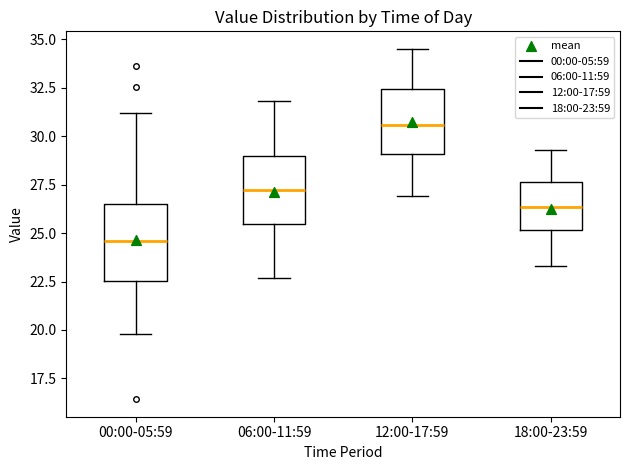

Reading left to right, read every box against the y-axis: the position of its median line, the range the box covers, and the ends of its whiskers. The values are not printed on the chart, so give them approximately, as read against the axis.

00:00-05:59: median 24.5, box 22.5 to 26.5, whiskers 20.0 to 31.0
06:00-11:59: median 27.0, box 25.5 to 29.0, whiskers 22.5 to 32.0
12:00-17:59: median 30.5, box 29.0 to 32.5, whiskers 27.0 to 34.5
18:00-23:59: median 26.5, box 25.0 to 27.5, whiskers 23.5 to 29.5